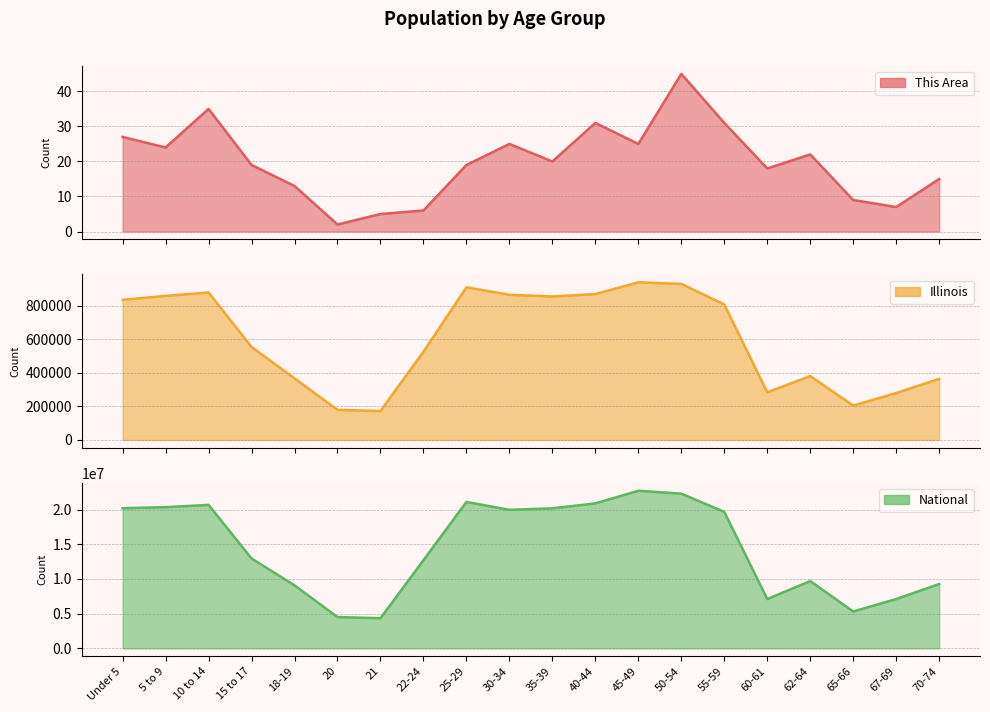

Which series changed the most between 40-44 and 67-69?

National